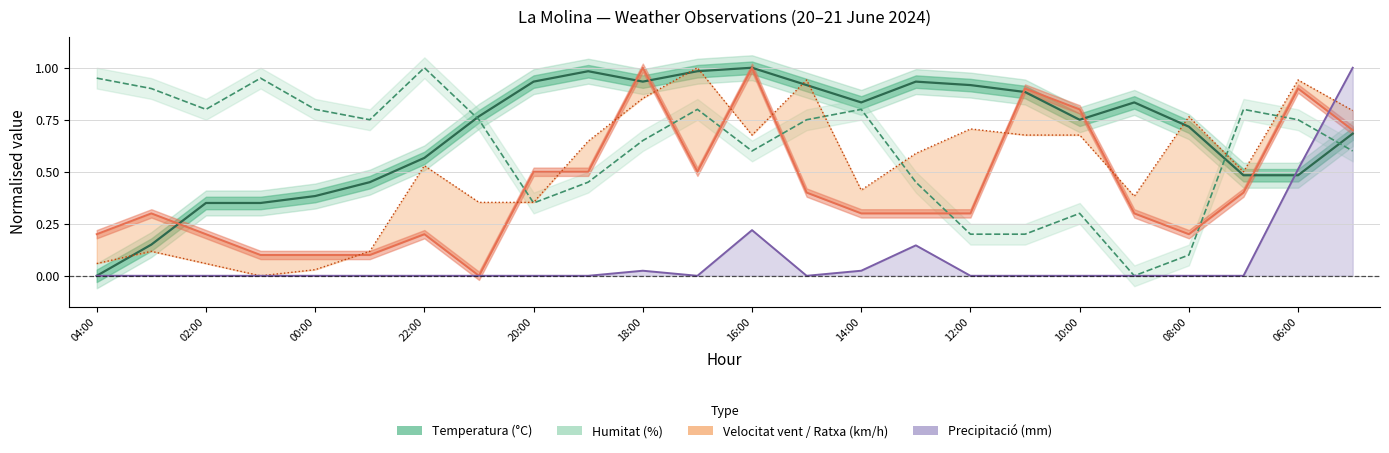

Count the number of categories in the chart.

24